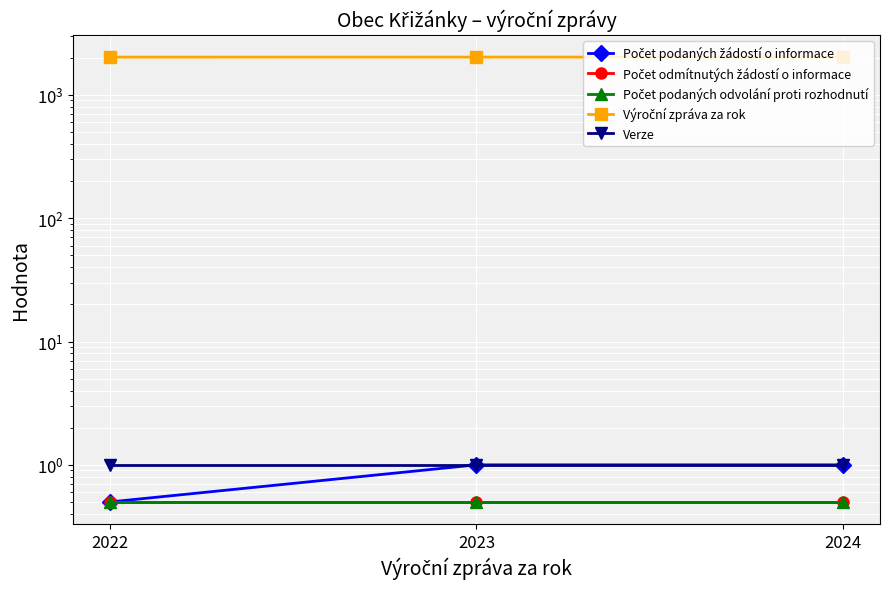

Is it true that Počet odmítnutých žádostí o informace equals 0.2 at 2023?

False